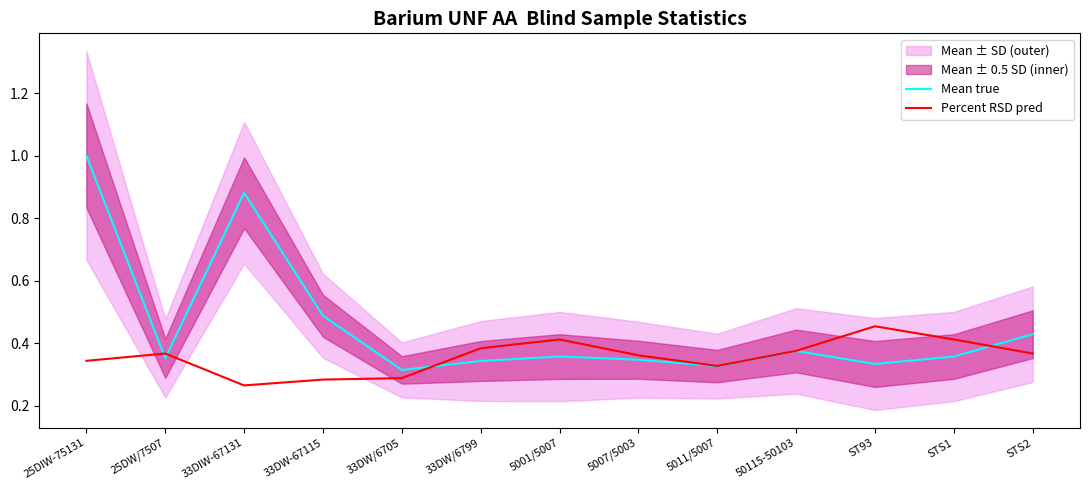

True or false: Percent RSD pred and Mean true cross at least once.

True